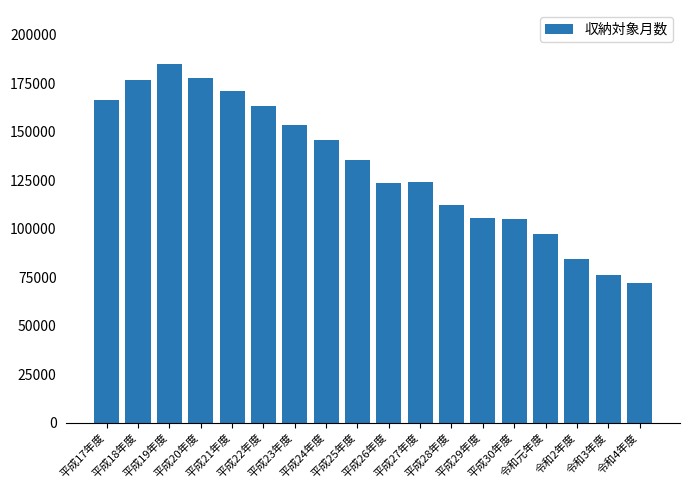

Which has a higher value, 平成25年度 or 平成20年度?

平成20年度